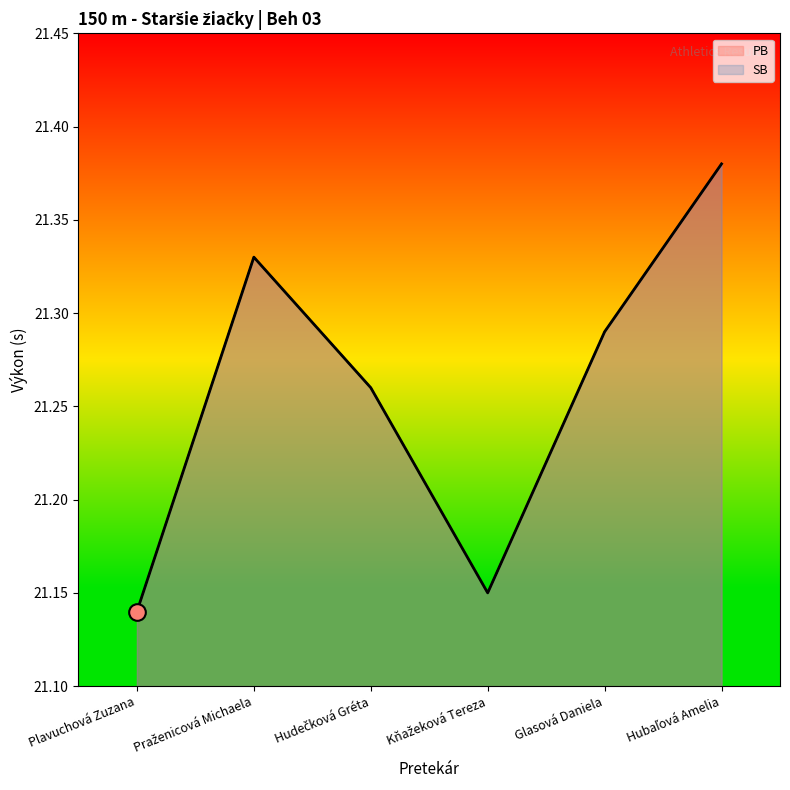

What is the difference between the maximum and minimum values in the SB series?

0.2